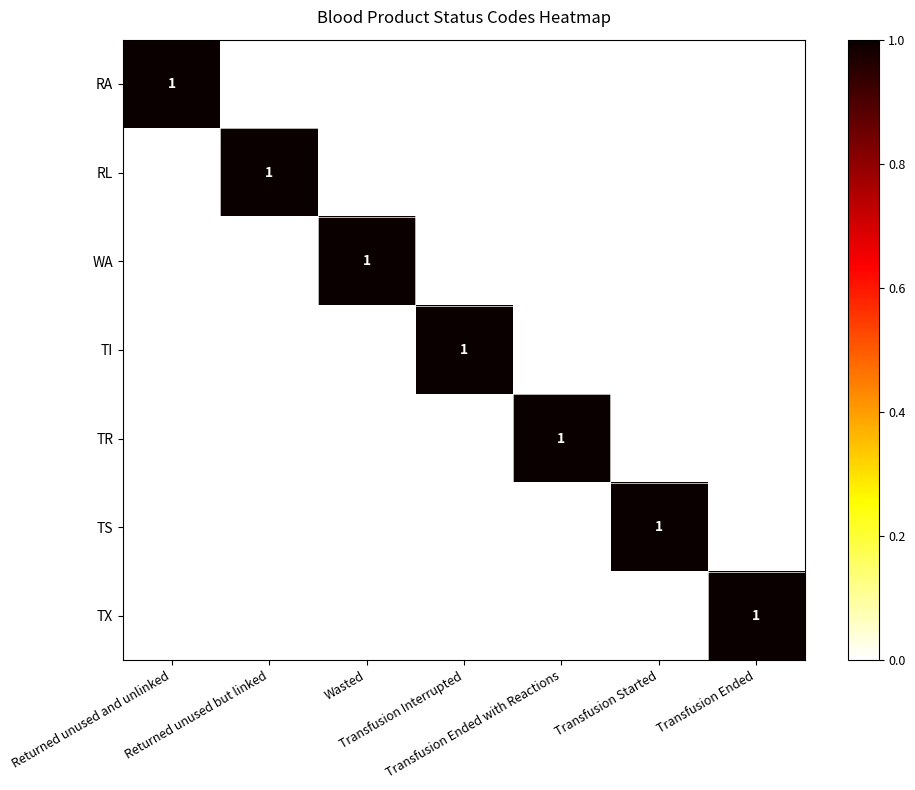

Rank the categories by RL value from highest to lowest.

Returned unused but linked, Returned unused and unlinked, Wasted, Transfusion Interrupted, Transfusion Ended with Reactions, Transfusion Started, Transfusion Ended